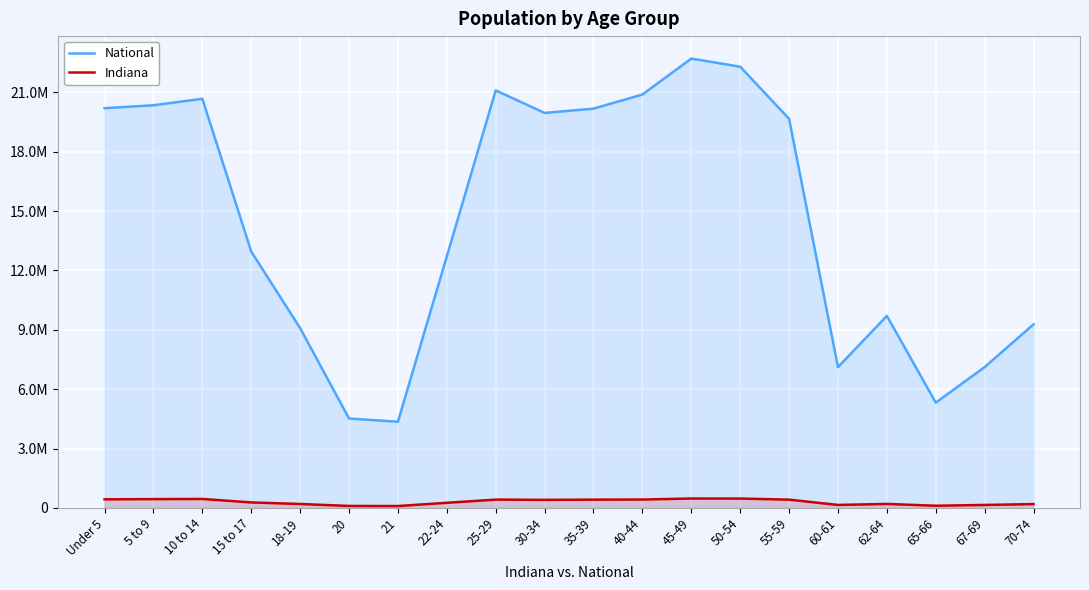

Which has a higher value, 62-64 or 55-59?

55-59